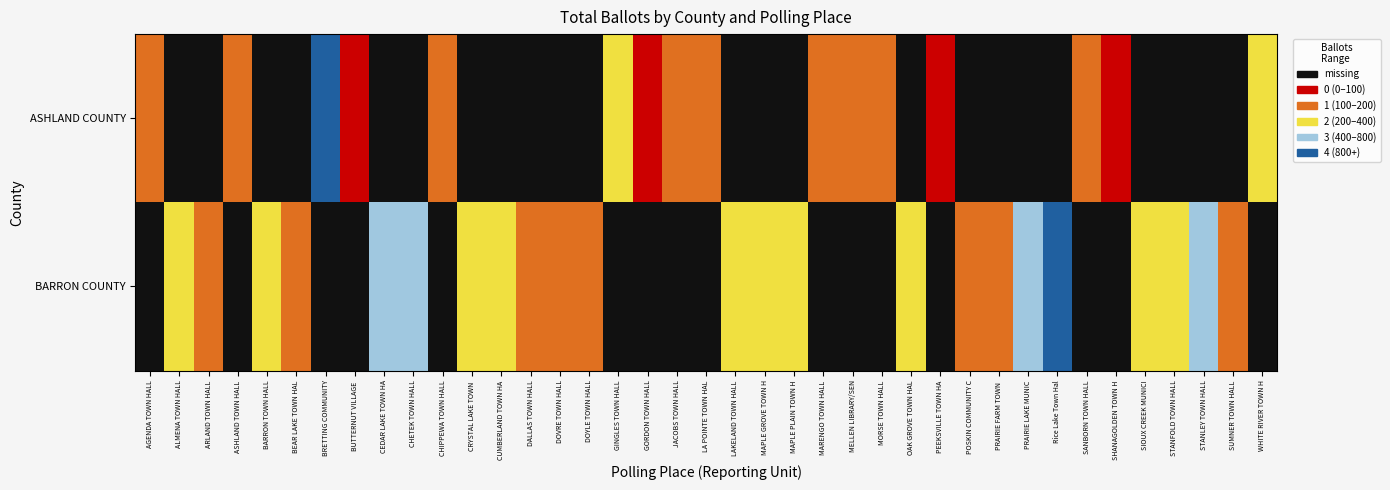

Reading left to right, list all the values displayed in this chart.

ASHLAND COUNTY: AGENDA TOWN HALL=1	ALMENA TOWN HALL=-1	ARLAND TOWN HALL=-1	ASHLAND TOWN HALL=1	BARRON TOWN HALL=-1	BEAR LAKE TOWN HAL=-1	BRETTING COMMUNITY=4	BUTTERNUT VILLAGE =0	CEDAR LAKE TOWN HA=-1	CHETEK TOWN HALL=-1	CHIPPEWA TOWN HALL=1	CRYSTAL LAKE TOWN =-1	CUMBERLAND TOWN HA=-1	DALLAS TOWN HALL=-1	DOVRE TOWN HALL=-1	DOYLE TOWN HALL=-1	GINGLES TOWN HALL=2	GORDON TOWN HALL=0	JACOBS TOWN HALL=1	LA POINTE TOWN HAL=1	LAKELAND TOWN HALL=-1	MAPLE GROVE TOWN H=-1	MAPLE PLAIN TOWN H=-1	MARENGO TOWN HALL=1	MELLEN LIBRARY/SEN=1	MORSE TOWN HALL=1	OAK GROVE TOWN HAL=-1	PEEKSVILLE TOWN HA=0	POSKIN COMMUNITY C=-1	PRAIRIE FARM TOWN =-1	PRAIRIE LAKE MUNIC=-1	Rice Lake Town Hal=-1	SANBORN TOWN HALL=1	SHANAGOLDEN TOWN H=0	SIOUX CREEK MUNICI=-1	STANFOLD TOWN HALL=-1	STANLEY TOWN HALL=-1	SUMNER TOWN HALL=-1	WHITE RIVER TOWN H=2
BARRON COUNTY: AGENDA TOWN HALL=-1	ALMENA TOWN HALL=2	ARLAND TOWN HALL=1	ASHLAND TOWN HALL=-1	BARRON TOWN HALL=2	BEAR LAKE TOWN HAL=1	BRETTING COMMUNITY=-1	BUTTERNUT VILLAGE =-1	CEDAR LAKE TOWN HA=3	CHETEK TOWN HALL=3	CHIPPEWA TOWN HALL=-1	CRYSTAL LAKE TOWN =2	CUMBERLAND TOWN HA=2	DALLAS TOWN HALL=1	DOVRE TOWN HALL=1	DOYLE TOWN HALL=1	GINGLES TOWN HALL=-1	GORDON TOWN HALL=-1	JACOBS TOWN HALL=-1	LA POINTE TOWN HAL=-1	LAKELAND TOWN HALL=2	MAPLE GROVE TOWN H=2	MAPLE PLAIN TOWN H=2	MARENGO TOWN HALL=-1	MELLEN LIBRARY/SEN=-1	MORSE TOWN HALL=-1	OAK GROVE TOWN HAL=2	PEEKSVILLE TOWN HA=-1	POSKIN COMMUNITY C=1	PRAIRIE FARM TOWN =1	PRAIRIE LAKE MUNIC=3	Rice Lake Town Hal=4	SANBORN TOWN HALL=-1	SHANAGOLDEN TOWN H=-1	SIOUX CREEK MUNICI=2	STANFOLD TOWN HALL=2	STANLEY TOWN HALL=3	SUMNER TOWN HALL=1	WHITE RIVER TOWN H=-1